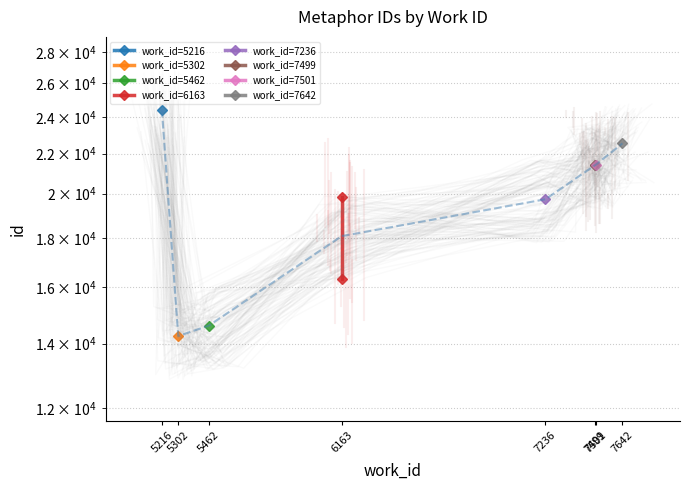

Which series has the widest spread of values?

work_id=6163